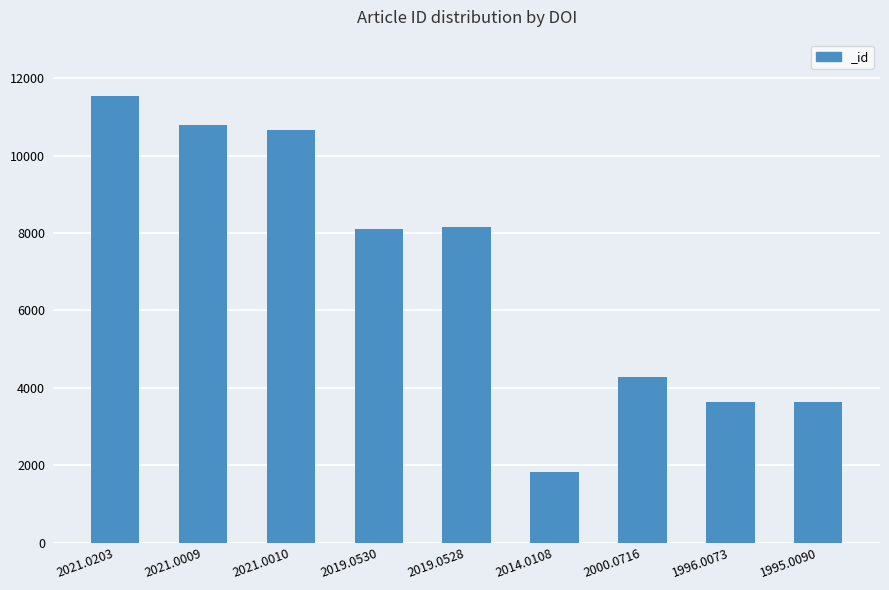

What is the average value?

6961